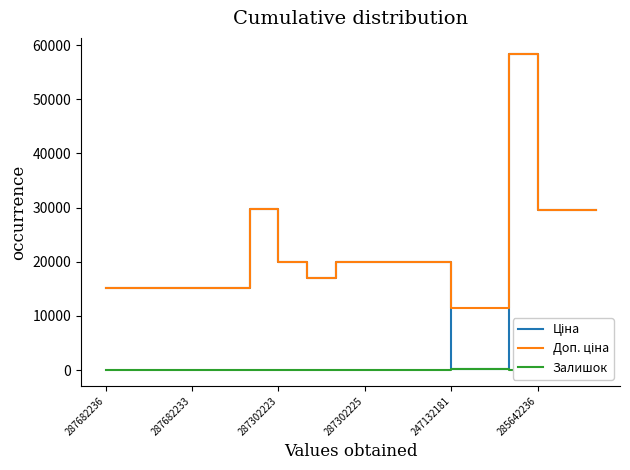

How many interior local peaks does the Доп. ціна series have?

2